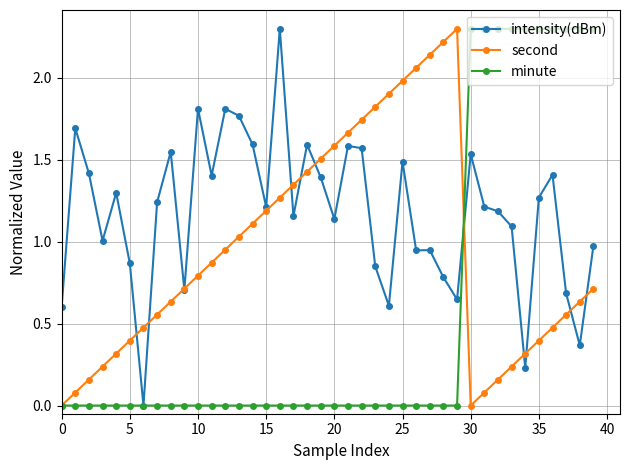

True or false: intensity(dBm) has more than 1 interior local peaks.

True